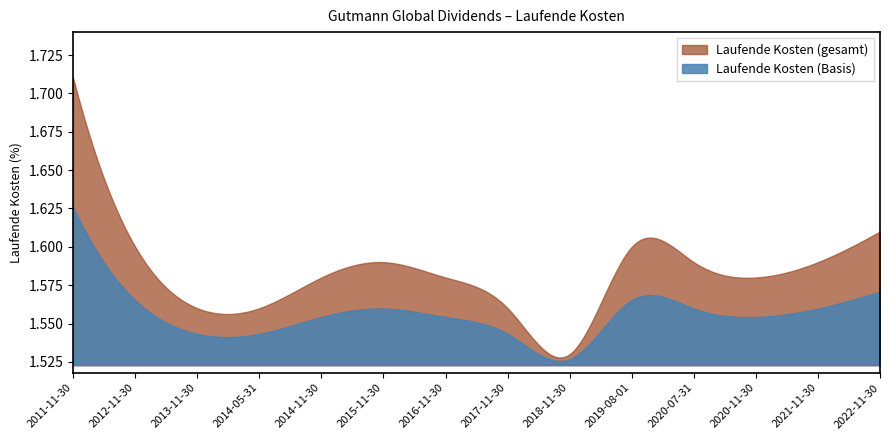

Rank the categories by value from highest to lowest.

2011-11-30, 2022-11-30, 2012-11-30, 2019-08-01, 2015-11-30, 2020-07-31, 2021-11-30, 2014-11-30, 2016-11-30, 2020-11-30, 2013-11-30, 2014-05-31, 2017-11-30, 2018-11-30